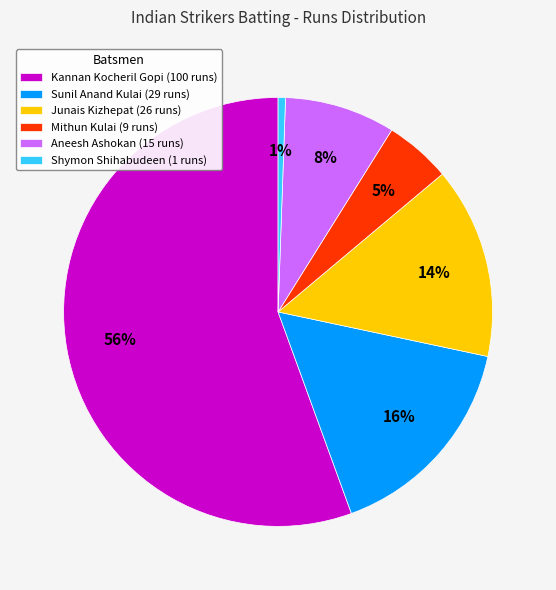

Between Kannan Kocheril Gopi (100 runs) and Mithun Kulai (9 runs), which is larger?

Kannan Kocheril Gopi (100 runs)